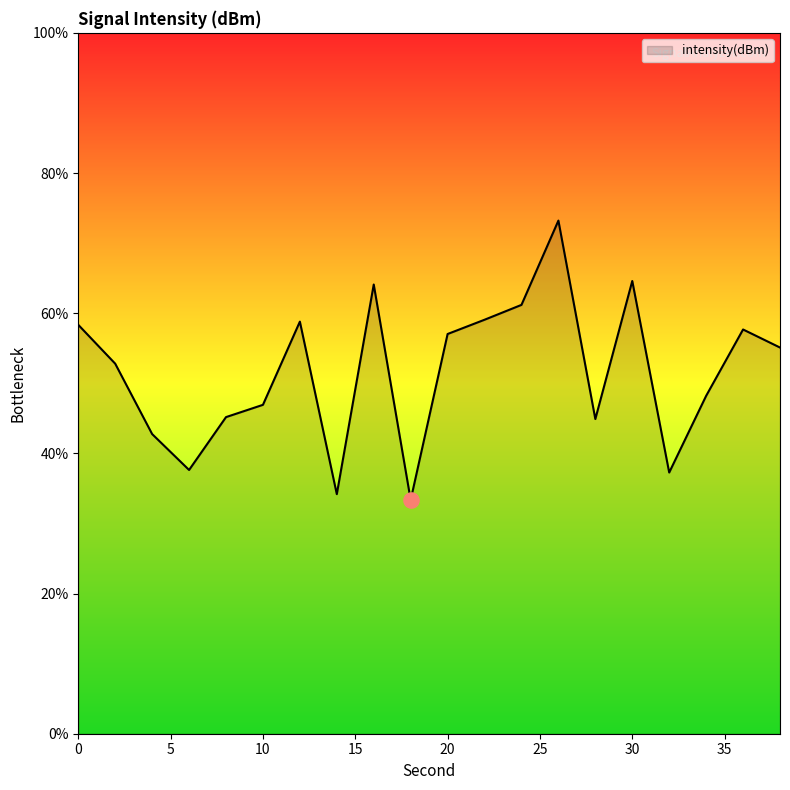

What is the greatest value displayed?

73.2